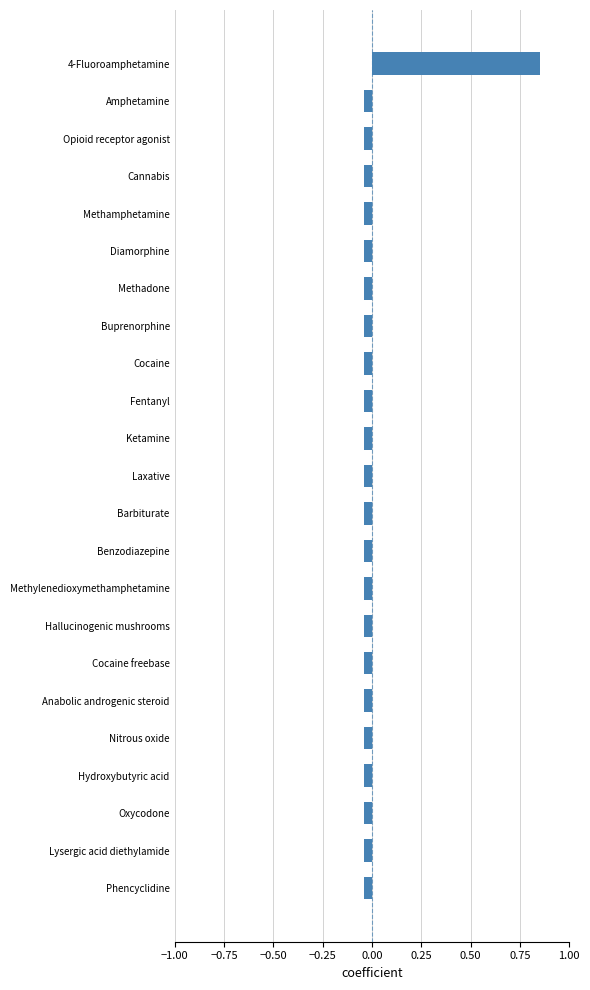

Which label corresponds to the largest value in the chart?

4-Fluoroamphetamine